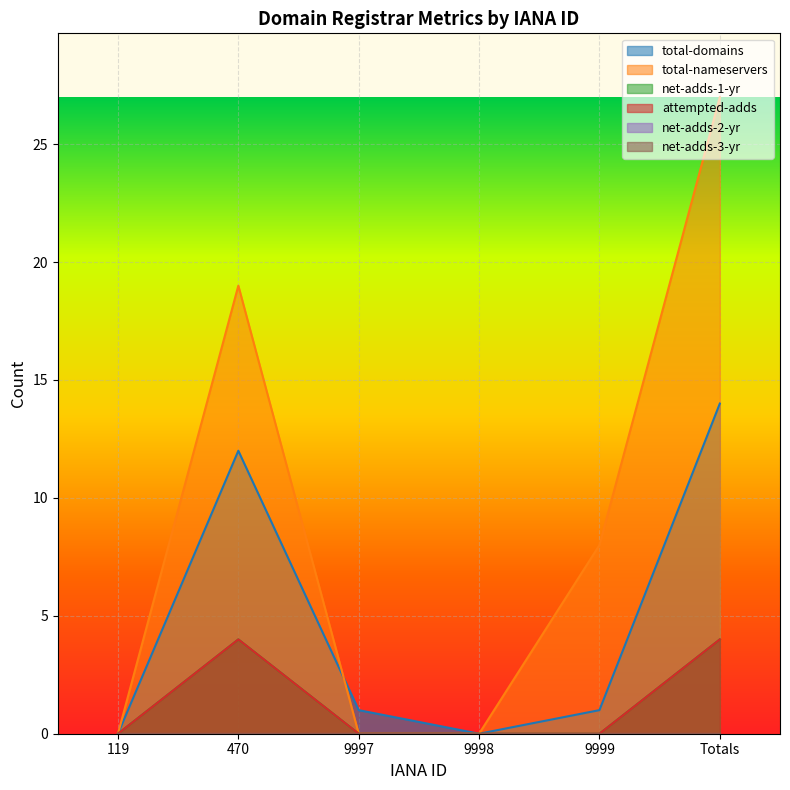

True or false: total-domains has a value of 5 at Totals.

False